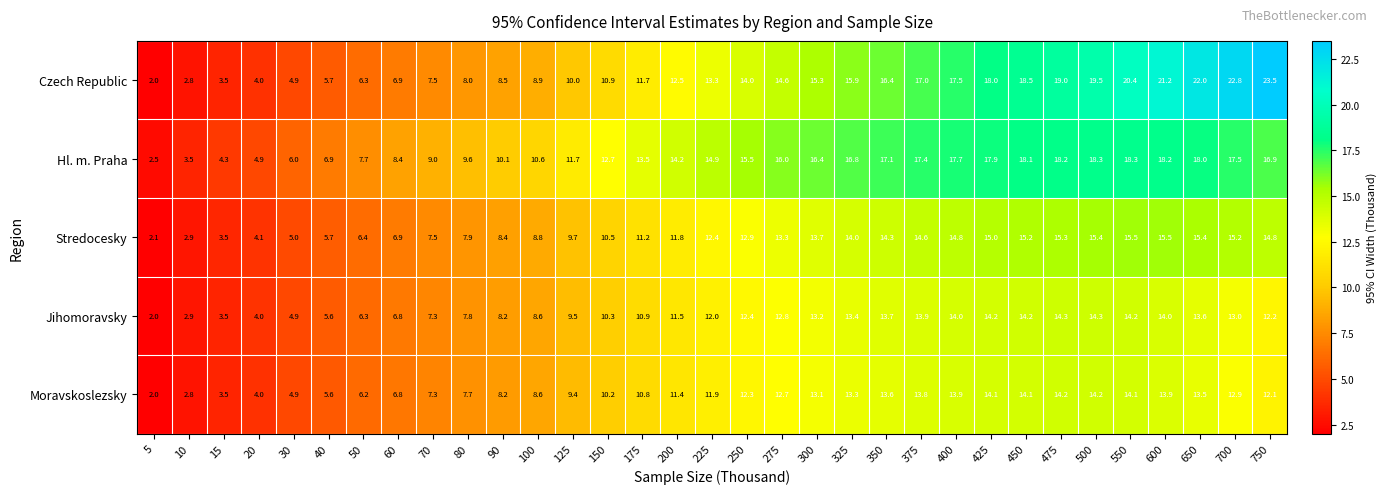

What is the difference between the second highest and second lowest values in the Moravskoslezsky series?

11.4